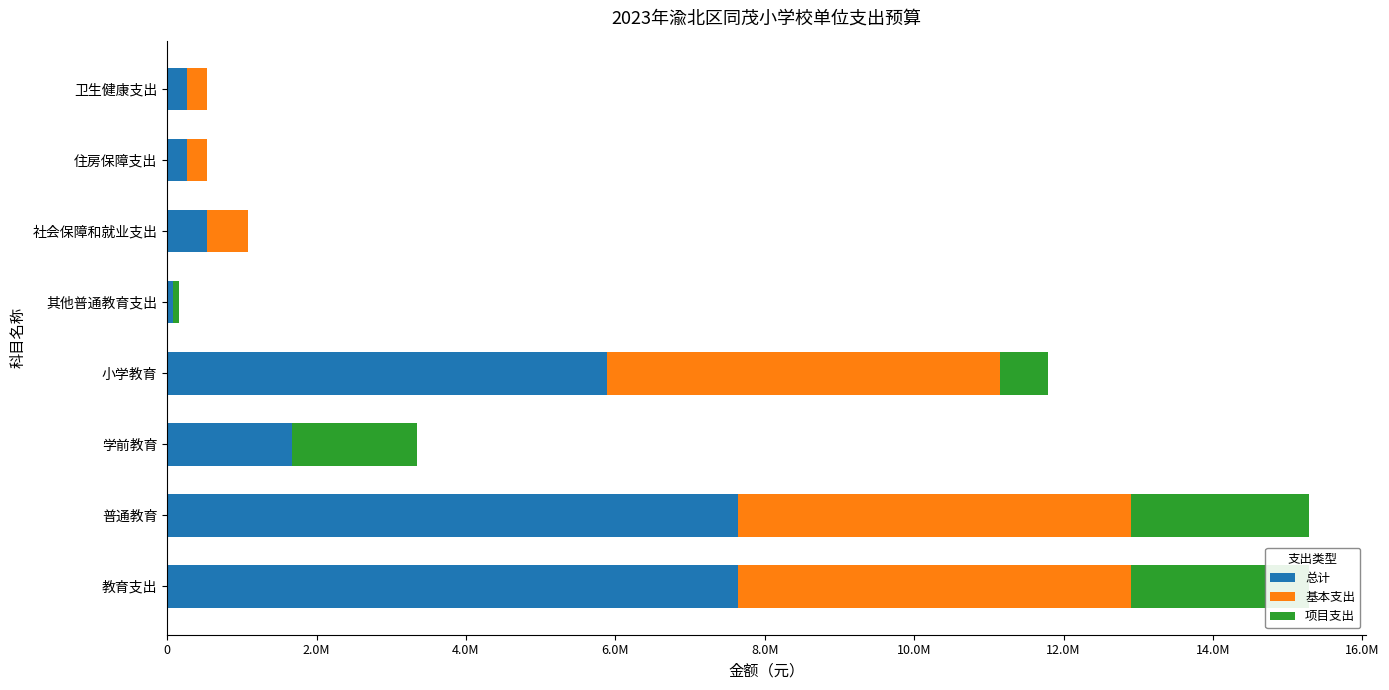

The 项目支出 series shows 1015795.4 at 普通教育. True or false?

False